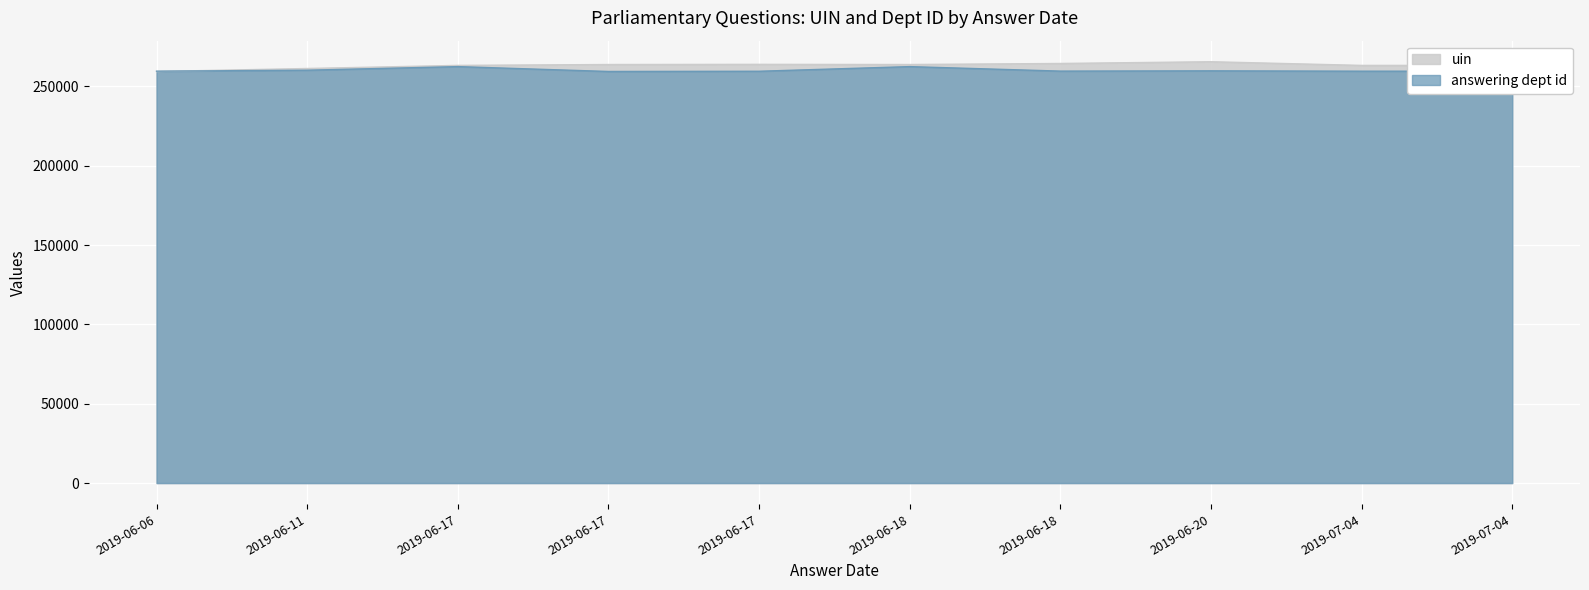

Between 2019-06-11 and 2019-06-20, which series saw the biggest shift?

uin